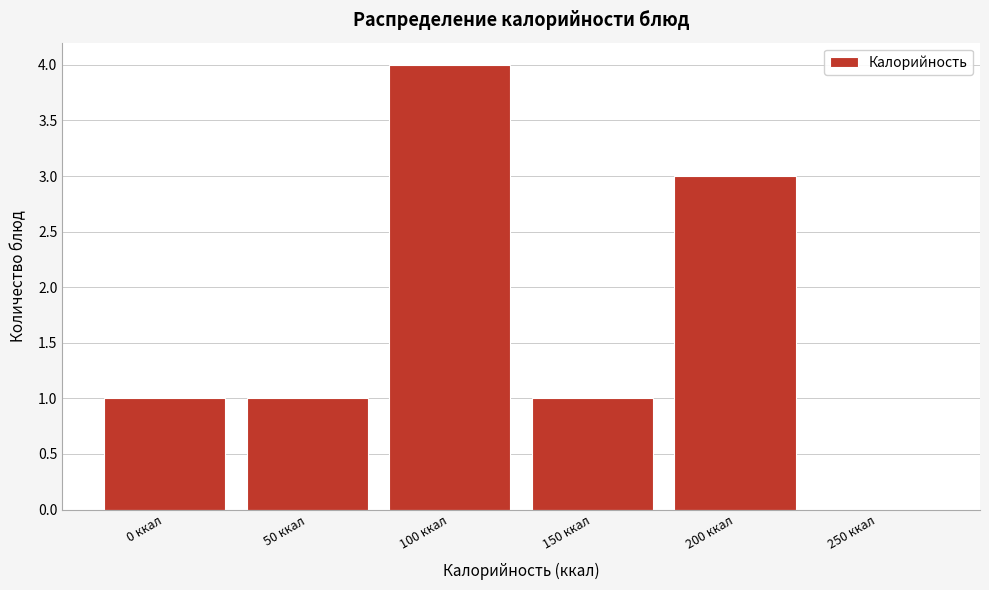

Reading left to right, list all the values displayed in this chart.

0 ккал=1	50 ккал=1	100 ккал=4	150 ккал=1	200 ккал=3	250 ккал=0